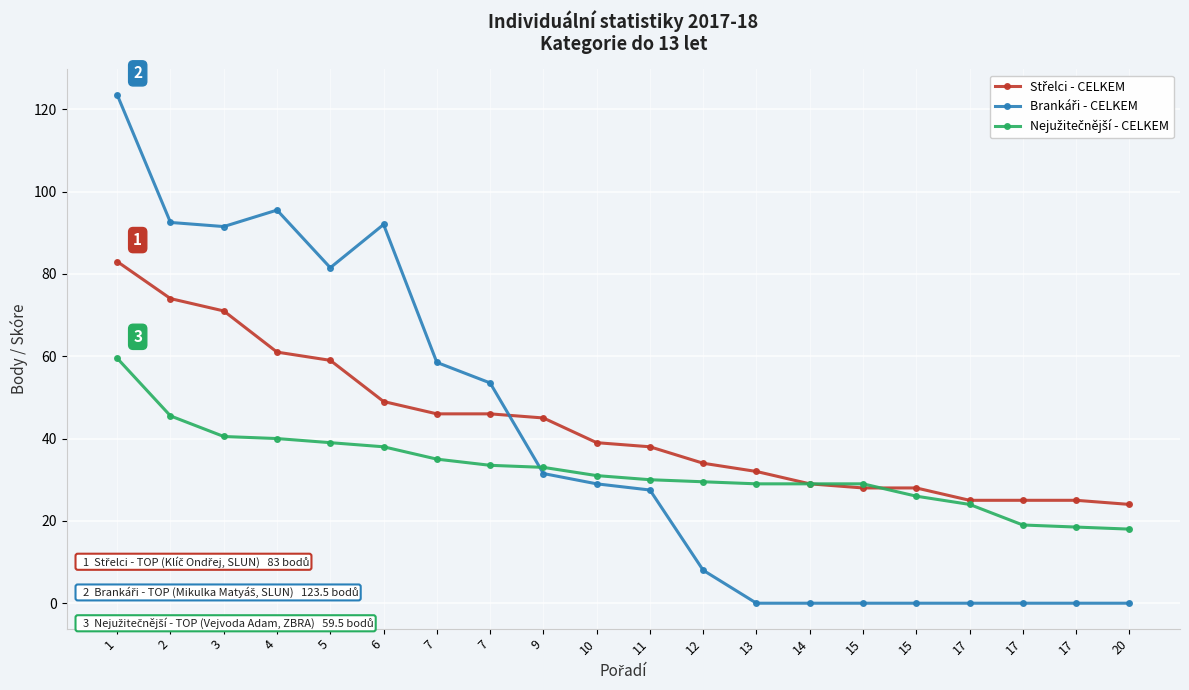

What is the value of the Brankáři - CELKEM point at the 1st from the left?

123.5